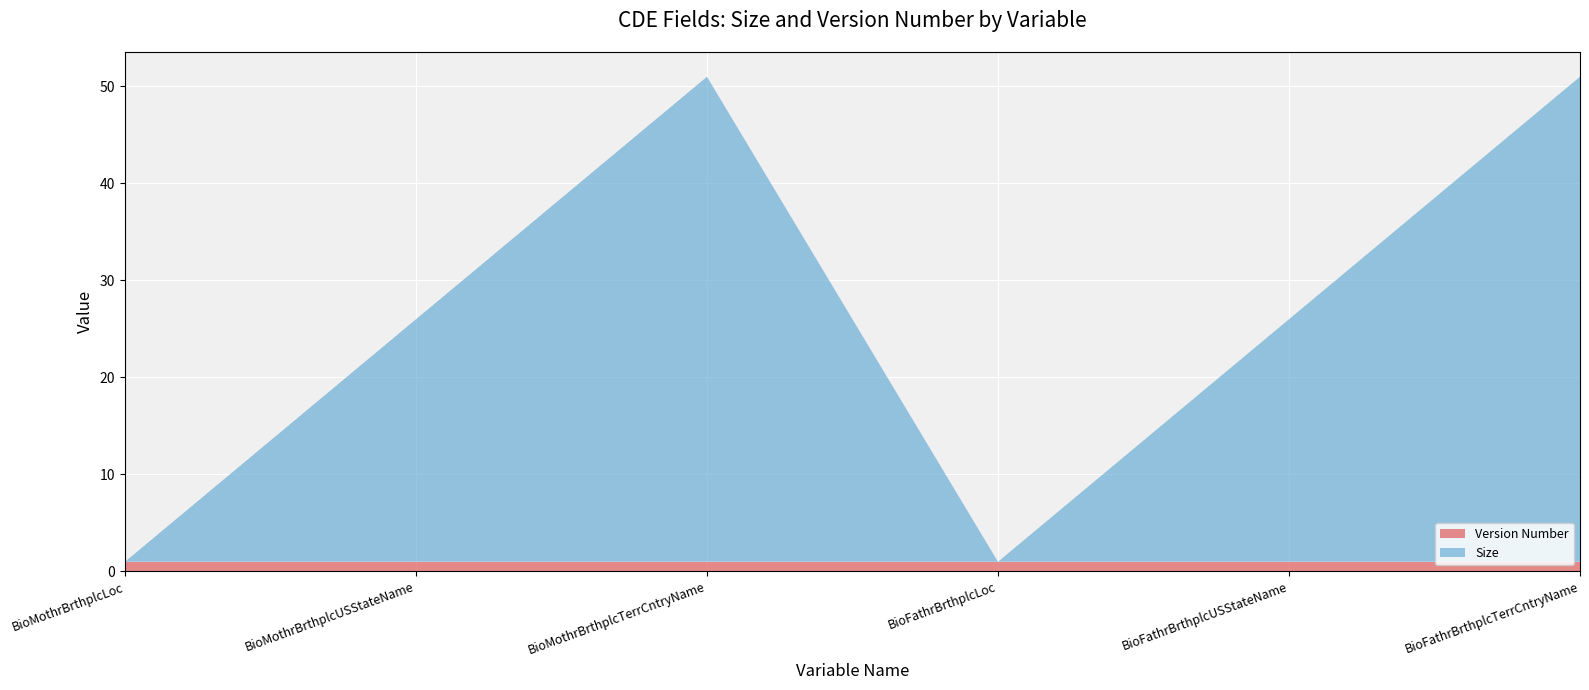

Reading left to right, what are all the values shown in this chart?

Version Number: 1	1	1	1	1	1
Size: 0	25	50	0	25	50